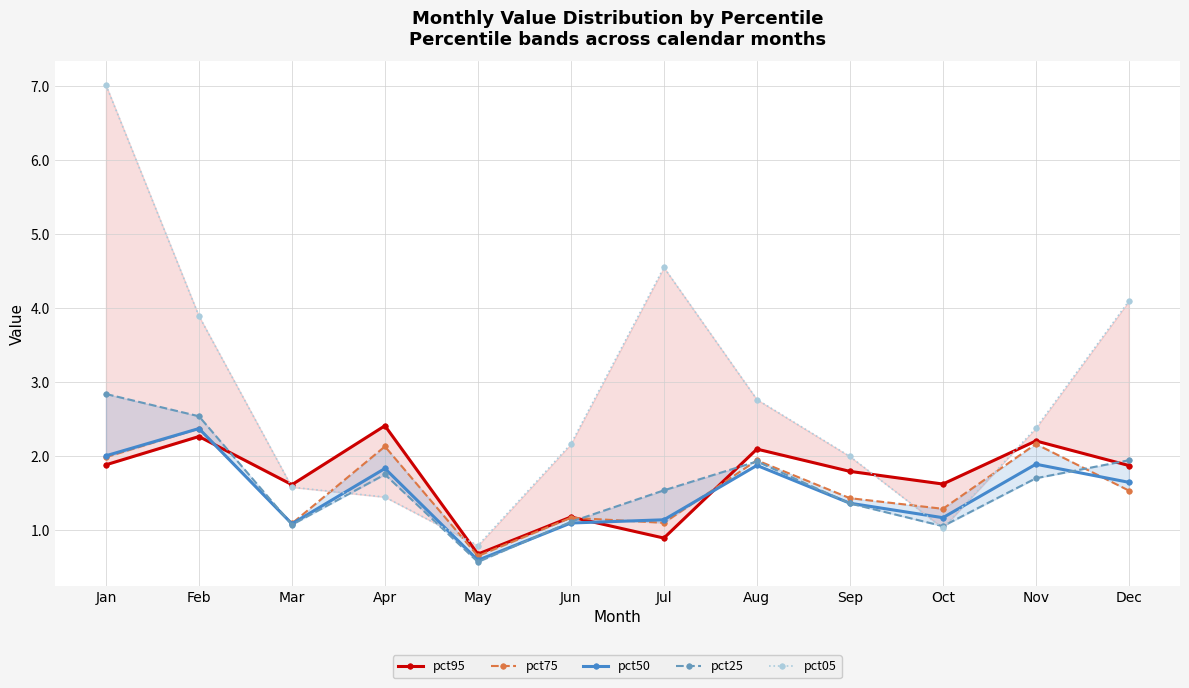

Which series has the largest range (max minus min)?

pct05